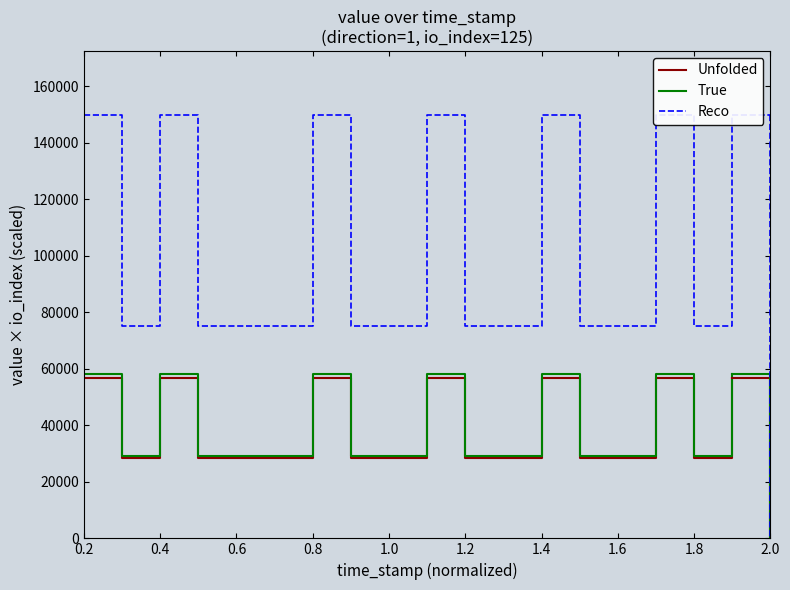

What is the highest value of the Unfolded series?

56921.6